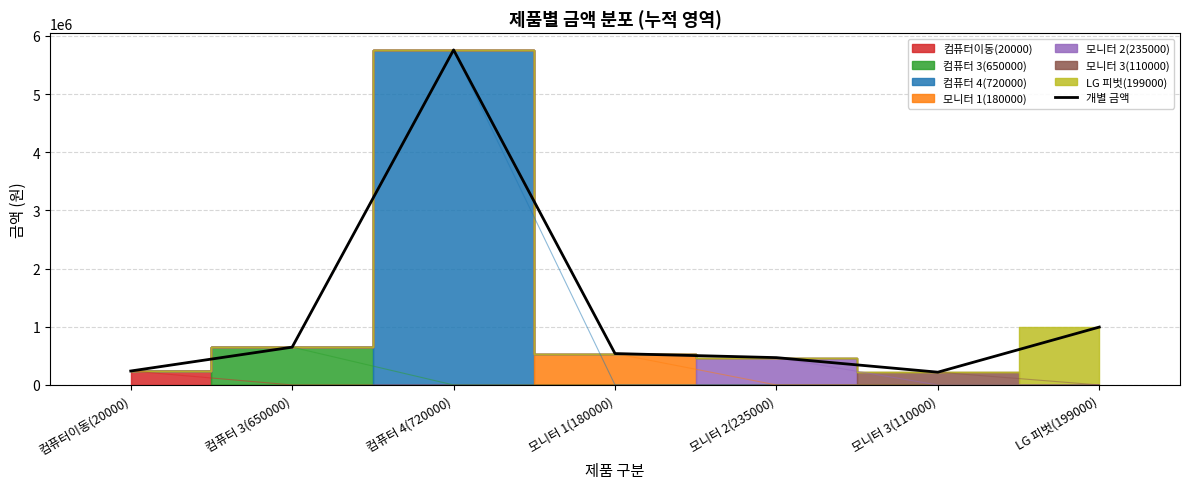

What is the sum of all values?

8875000